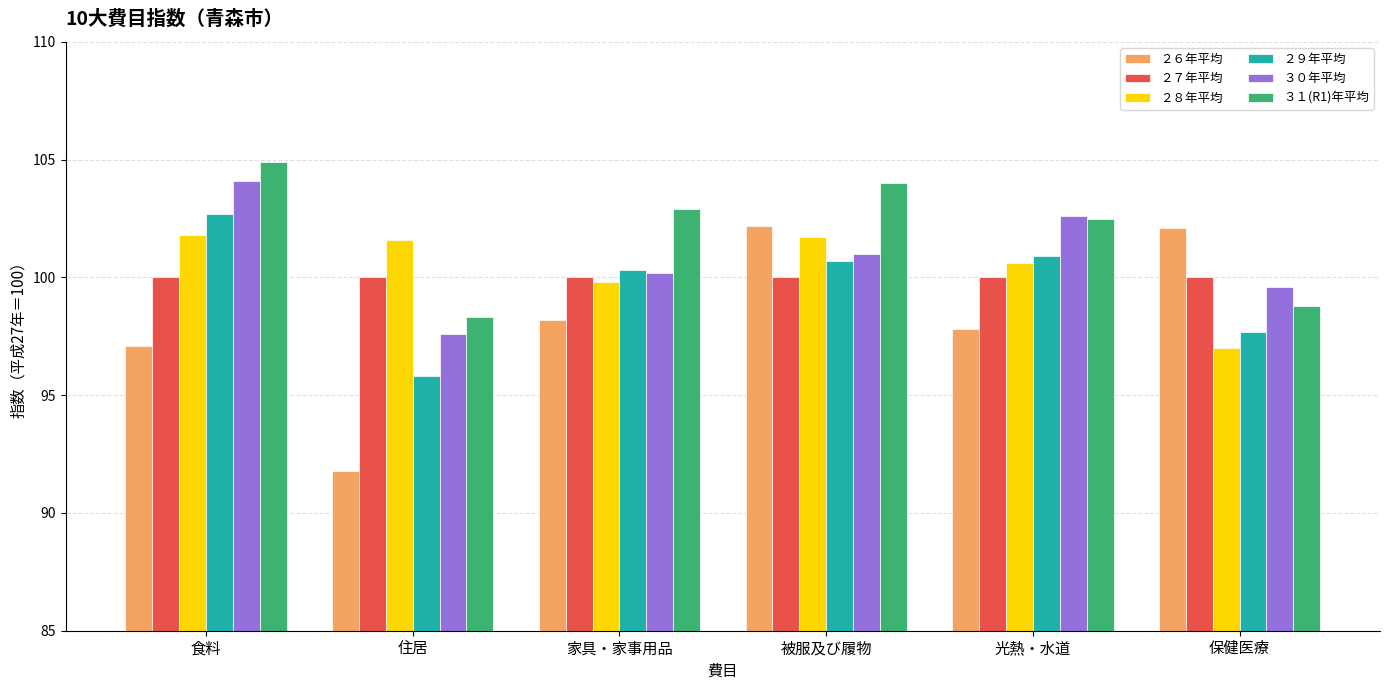

What is the difference between the ３０年平均 values at 食料 and 被服及び履物?

3.1